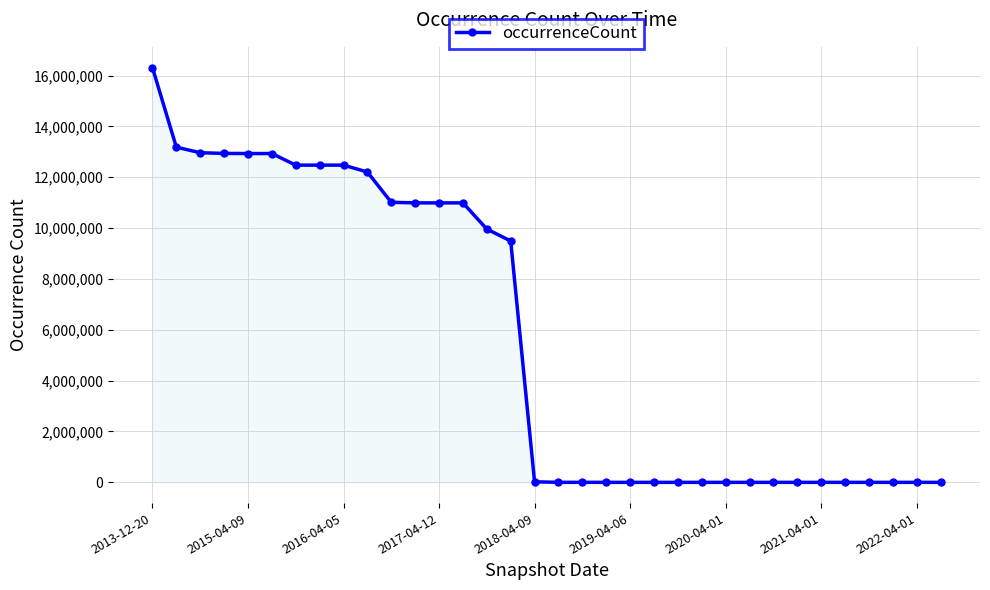

What is the maximum value shown in the chart?

16313253